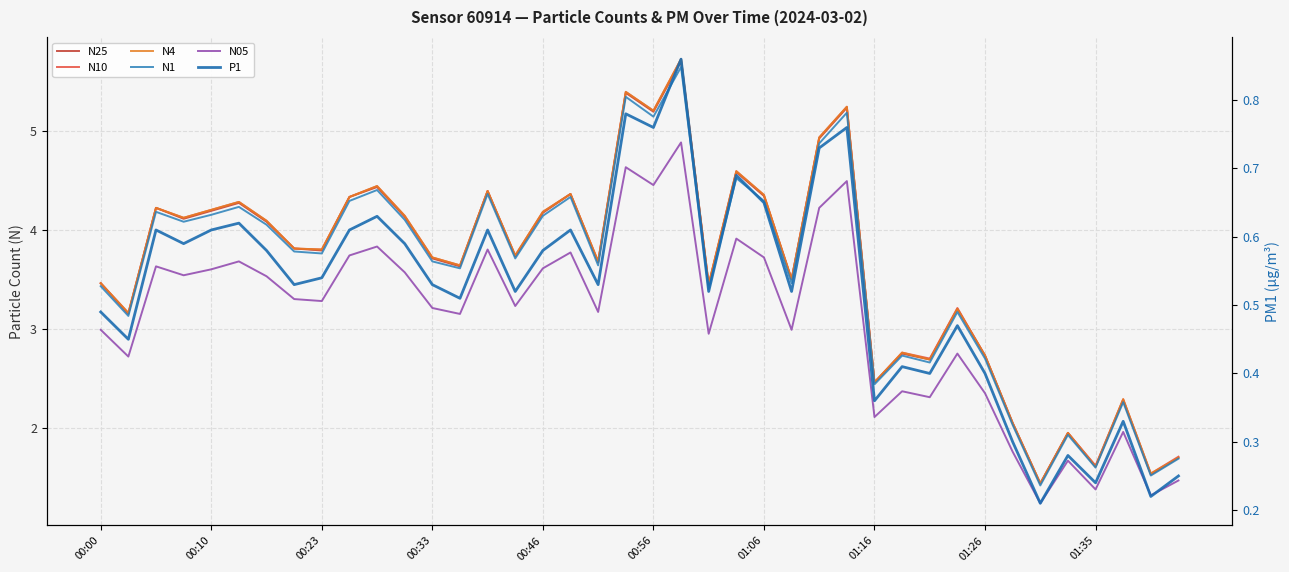

The value of N25 at 15 is 2.5. True or false?

False